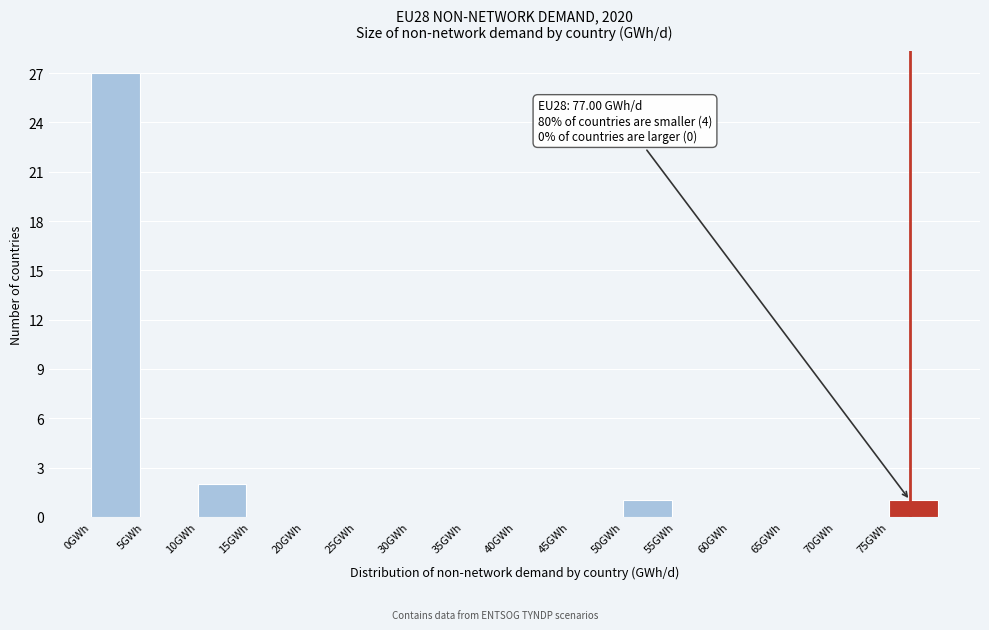

Over which range of the x-axis is the bar tallest?

0 to 5